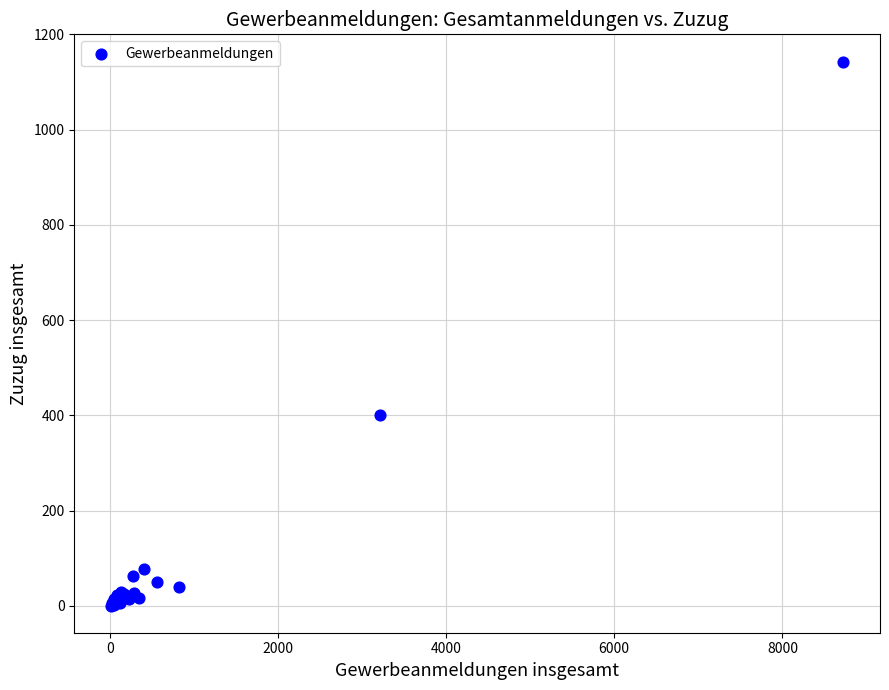

What Y value in the scatter plot is closest to 572?

400